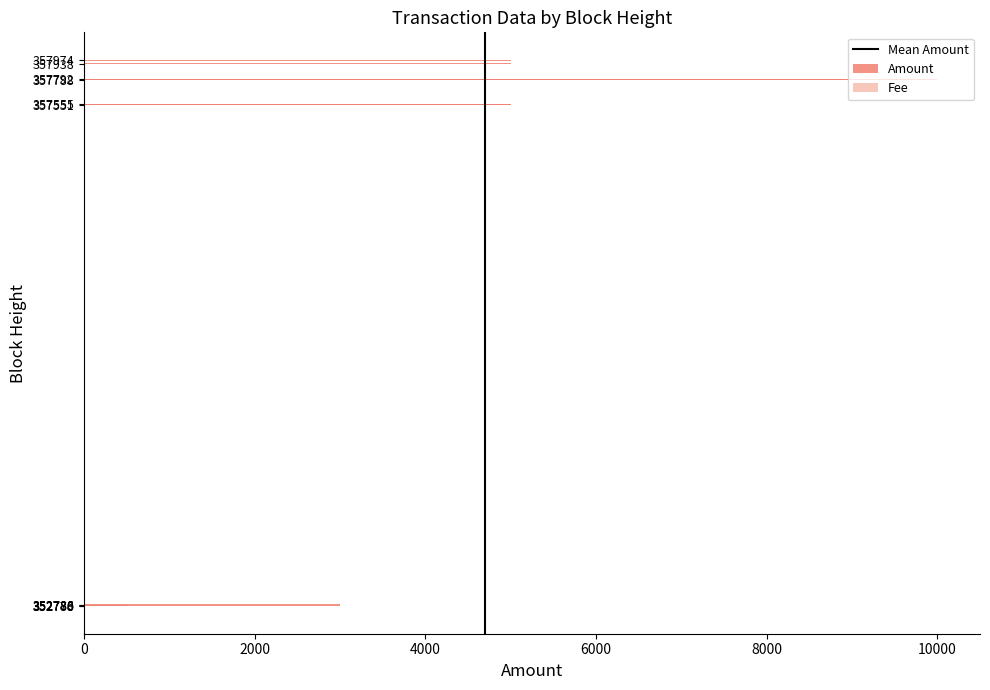

What is the difference between the values at 357551 and 357555?

1